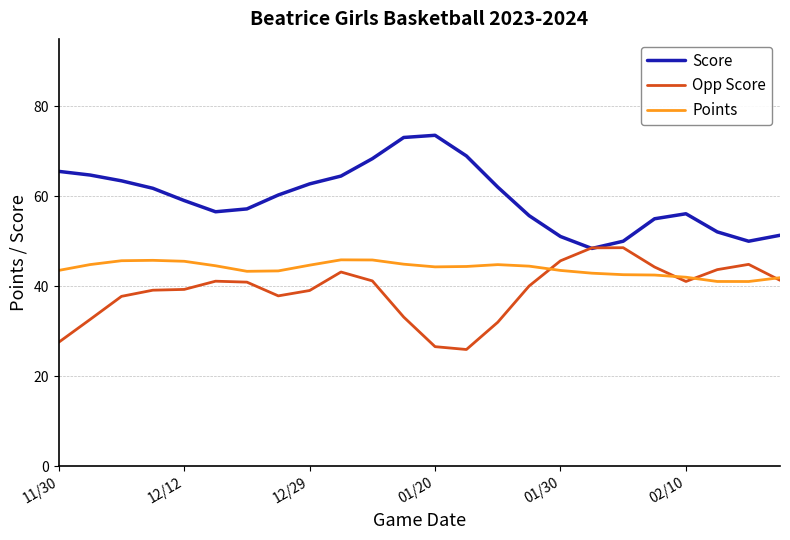

How many lines are shown in the chart?

3